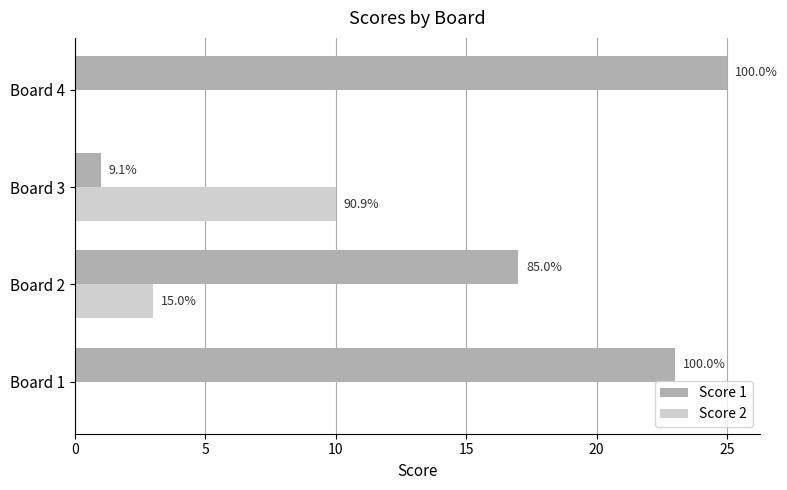

What are all the series names shown in the legend?

Score 1, Score 2